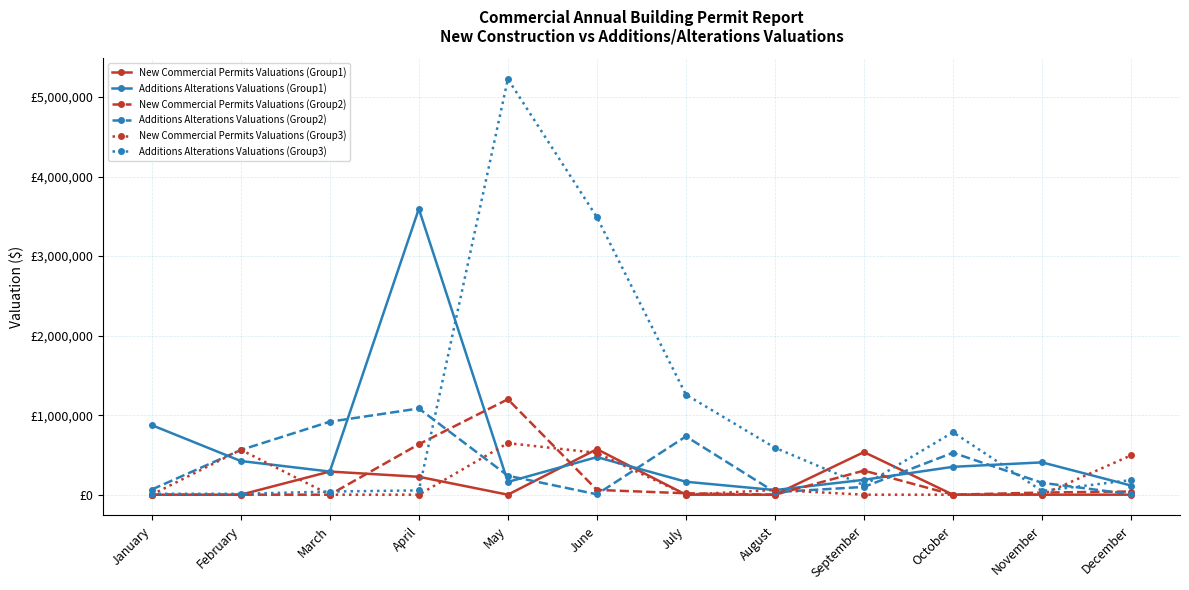

What is the value of the Additions Alterations Valuations (Group2) point at the 4th from the left?

1084000.0